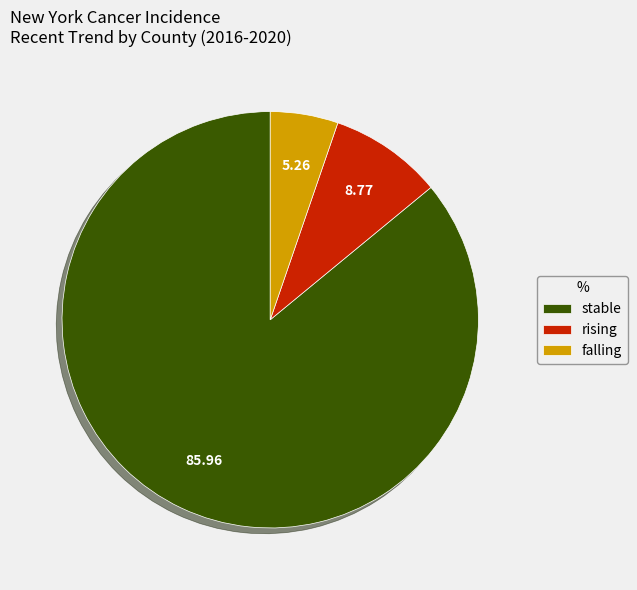

Which slice is the smallest?

falling